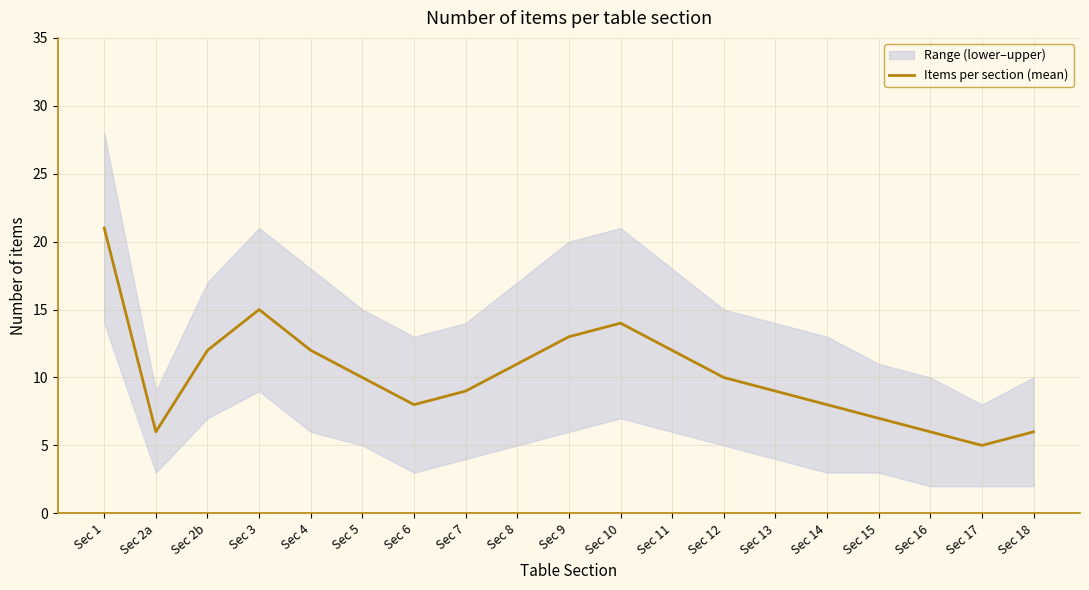

At which category does the data reach its first local peak?

Sec 3